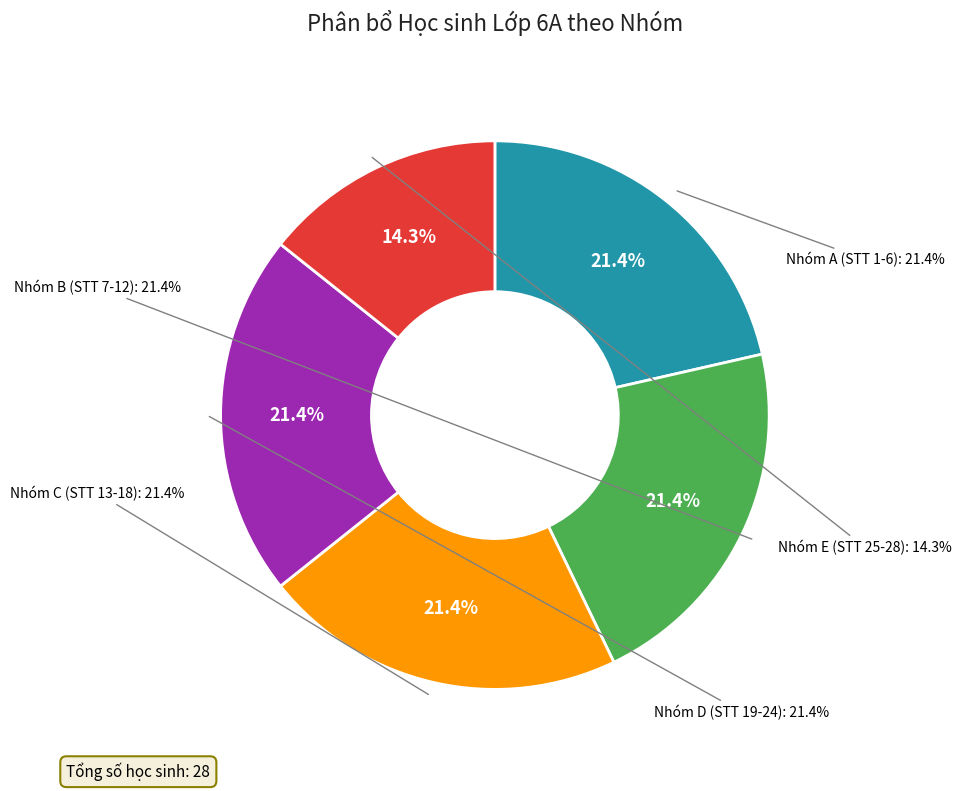

To the nearest percent, what is the average slice percentage?

20%